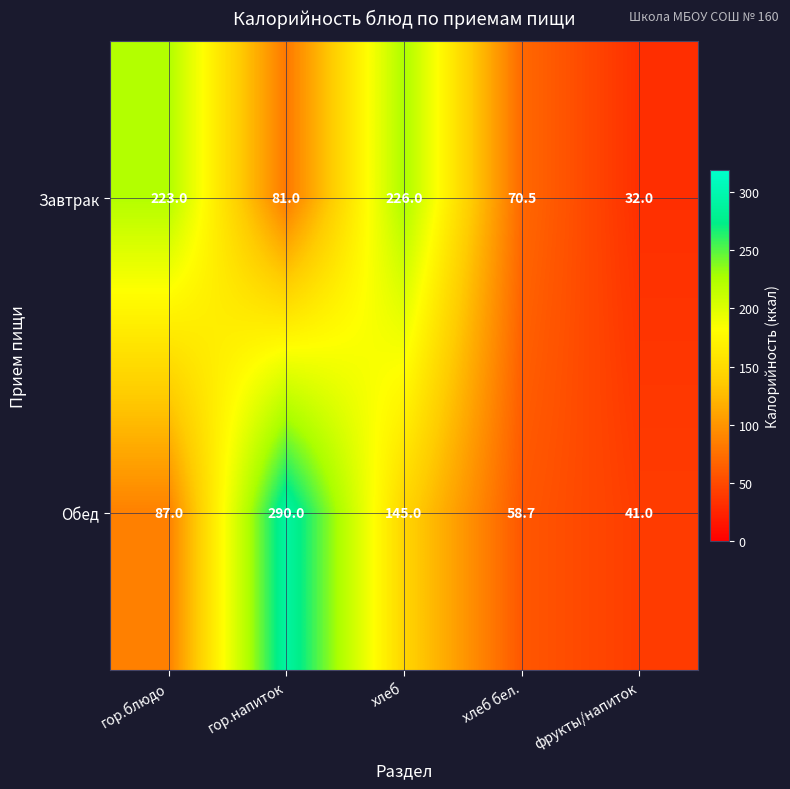

What is the difference between the second highest and minimum values in the Обед series?

104.0